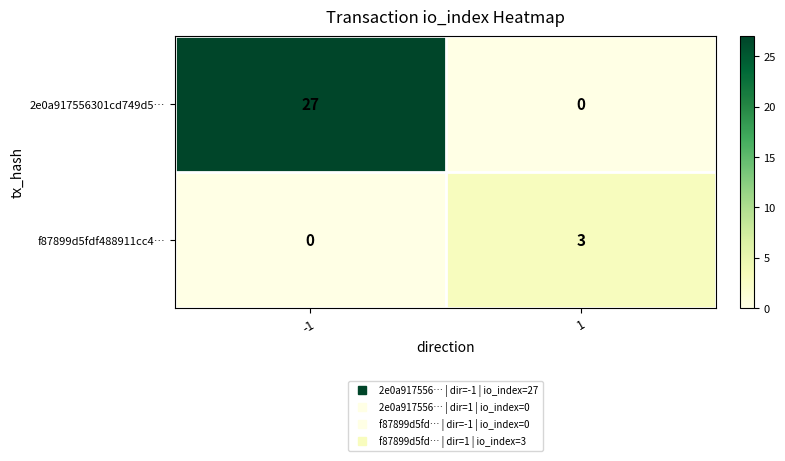

Rank the series by their maximum value, from lowest to highest.

f87899d5fdf488911cc4…, 2e0a917556301cd749d5…